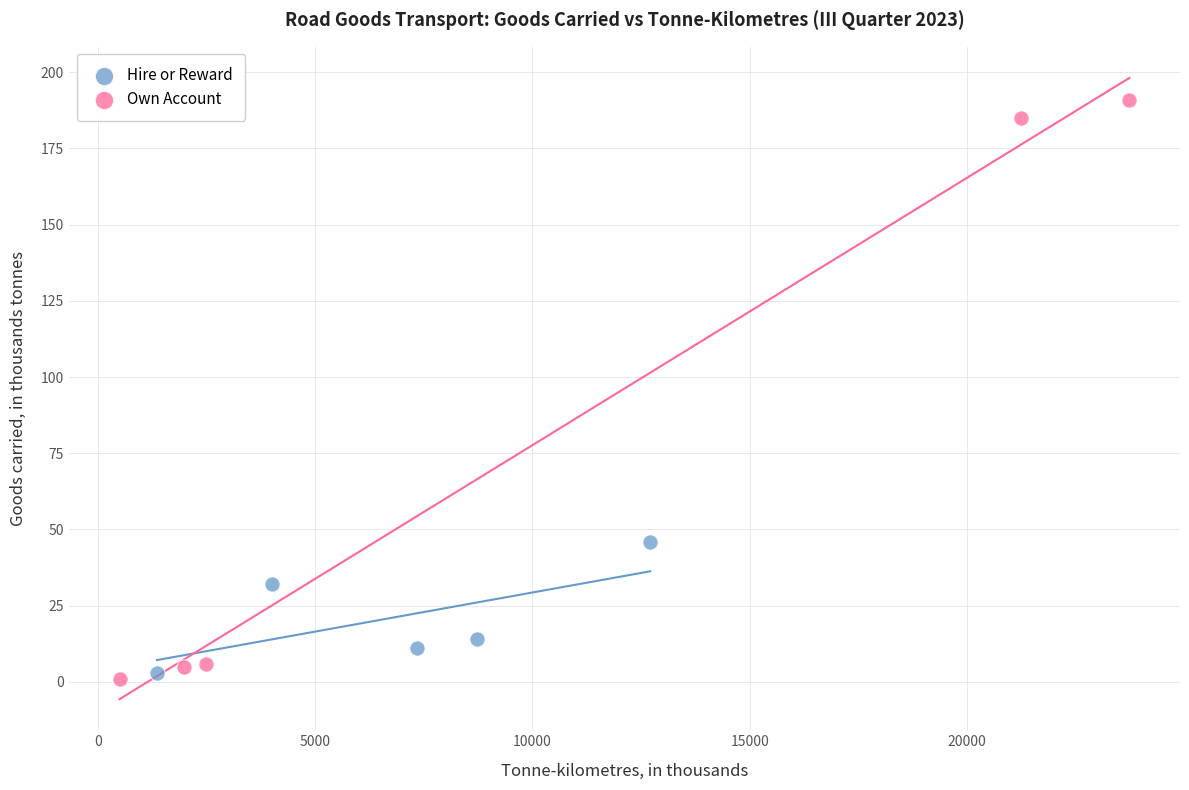

Which series contains the highest Y value?

Own Account